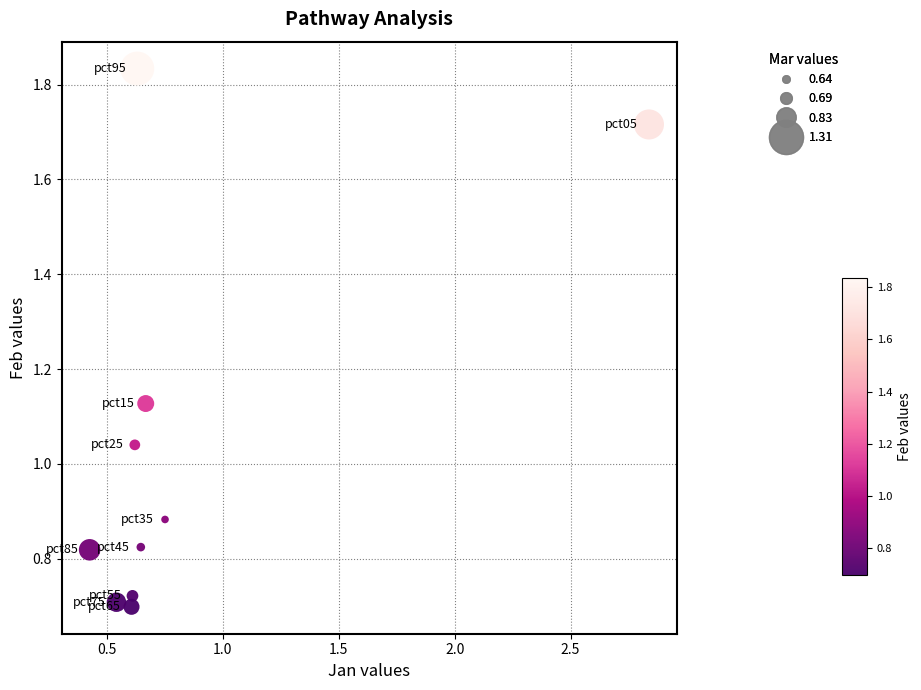

What is the range of X values (max minus min)?

2.4